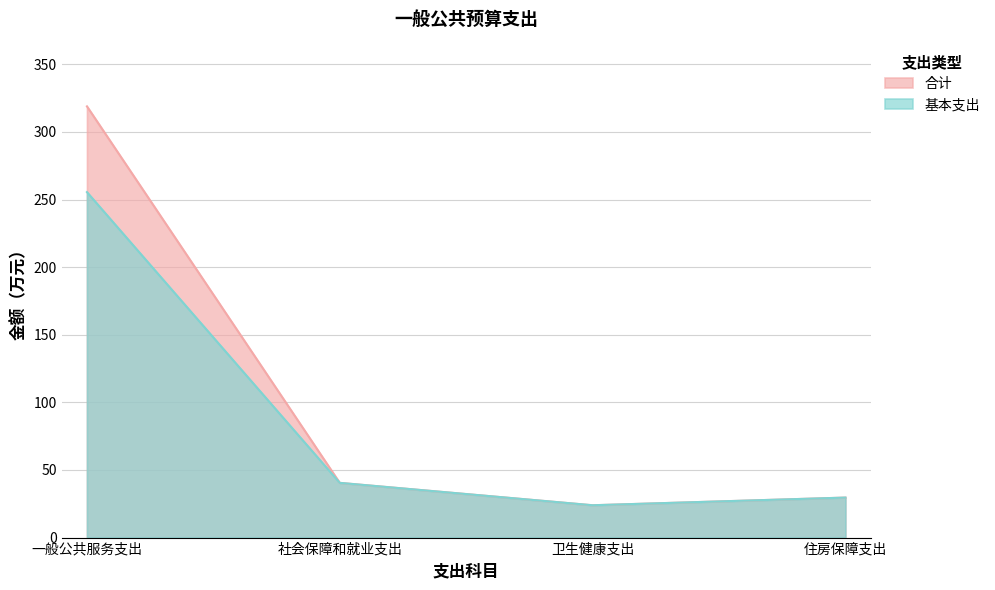

What is the label of the 2nd point from the right?

卫生健康支出